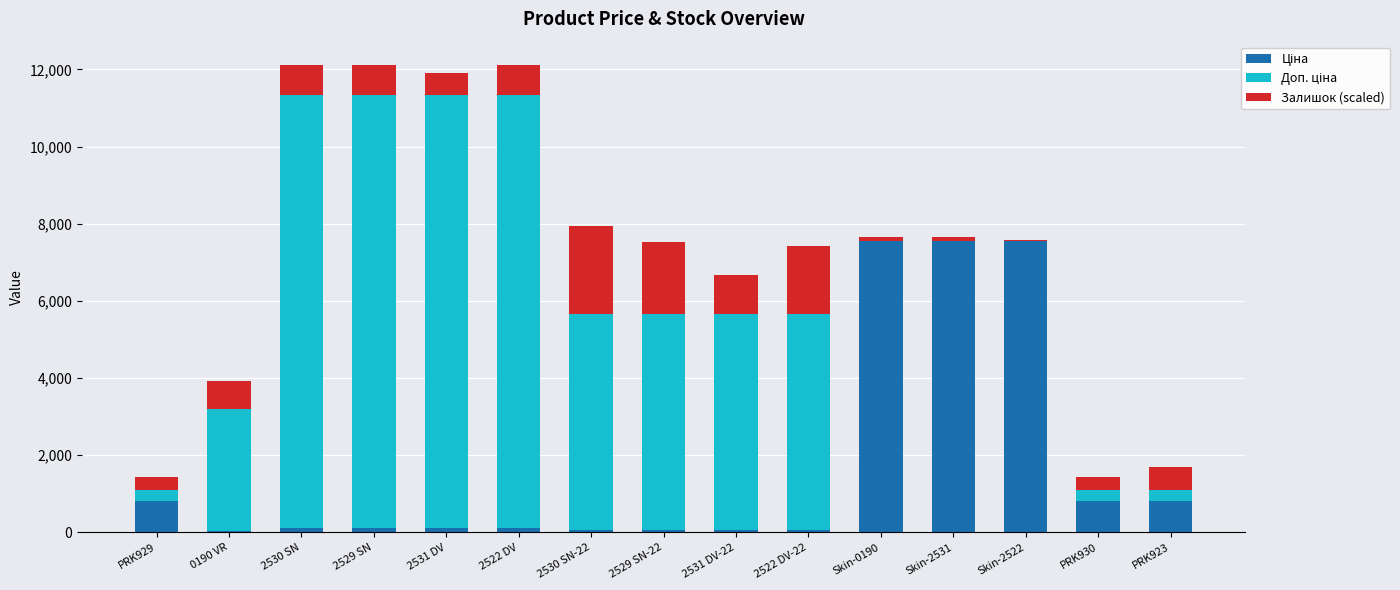

Count the number of categories in the chart.

15